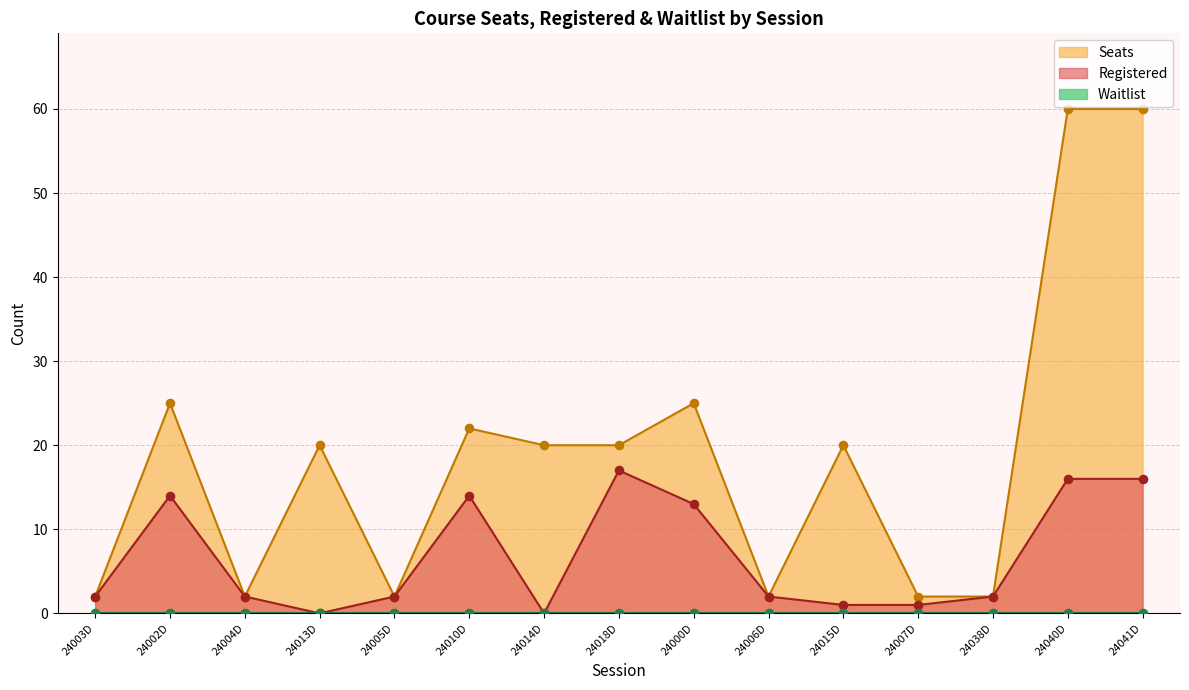

At which category is the sum across all series the highest?

24040D